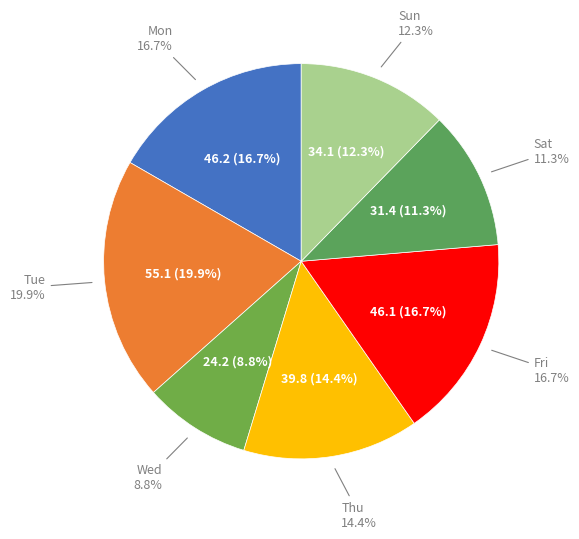

Is the sum of Fri and Mon greater than half?

No